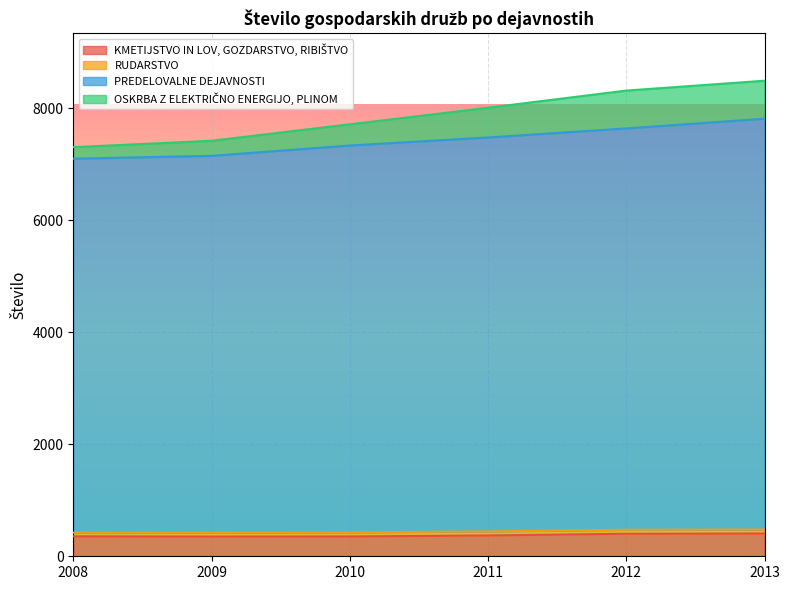

How many lines are shown in the chart?

4